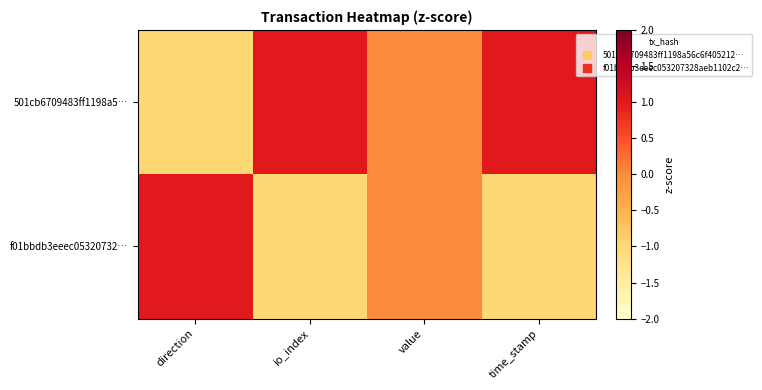

Which label corresponds to the largest value in the chart?

io_index